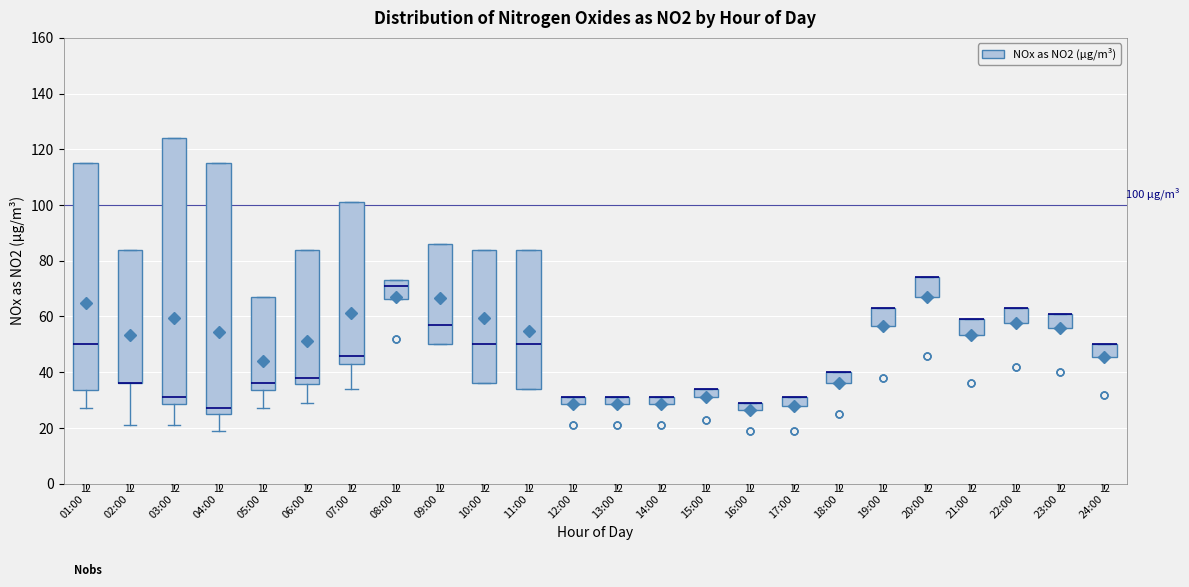

Comparing the boxes themselves (not the whiskers), which one is the tallest?

03:00